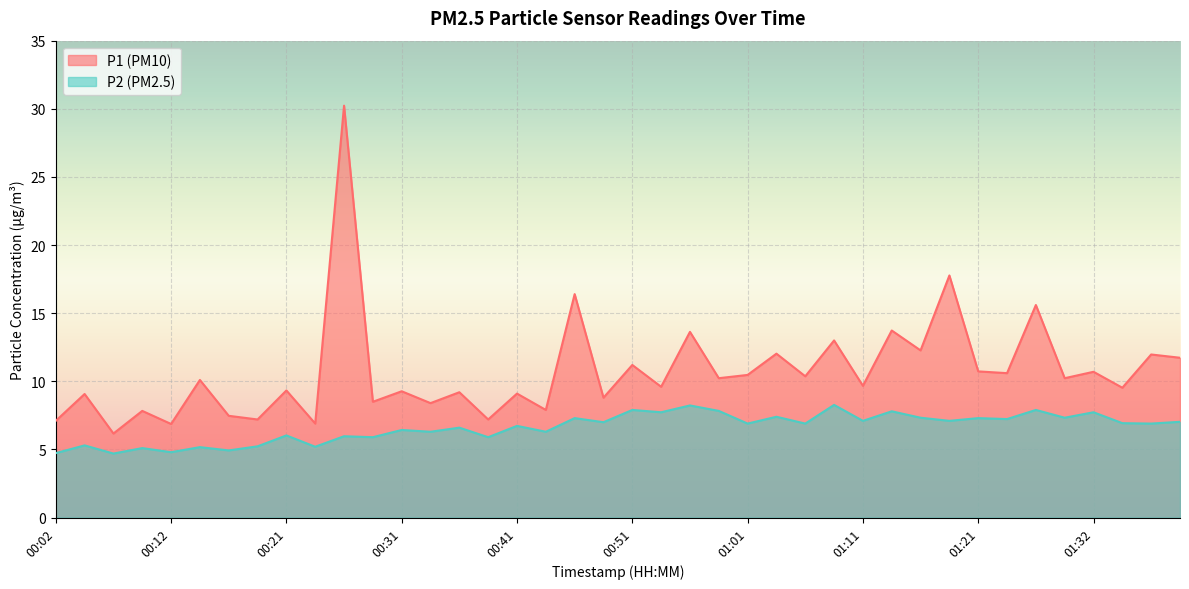

Which series has the largest range (max minus min)?

P1